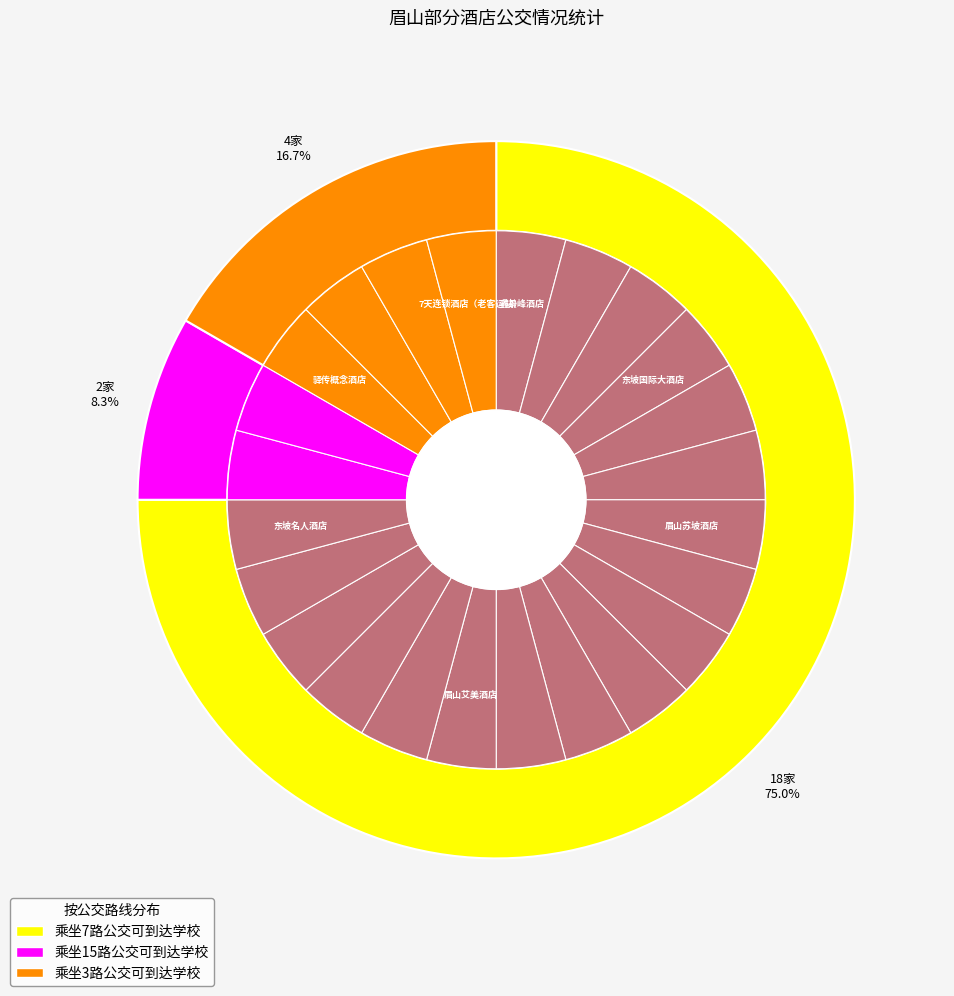

Rank the categories by value from highest to lowest.

乘坐7路公交可到达学校, 乘坐3路公交可到达学校, 乘坐15路公交可到达学校